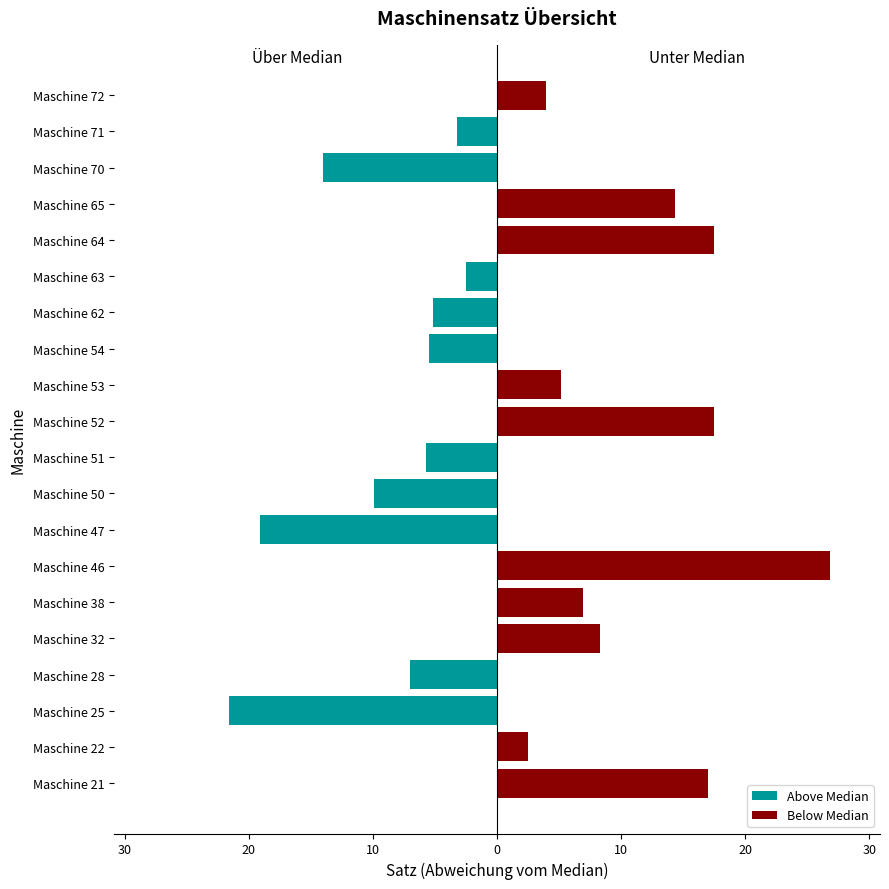

Between Maschine 62 and Maschine 22, which is larger?

Maschine 22